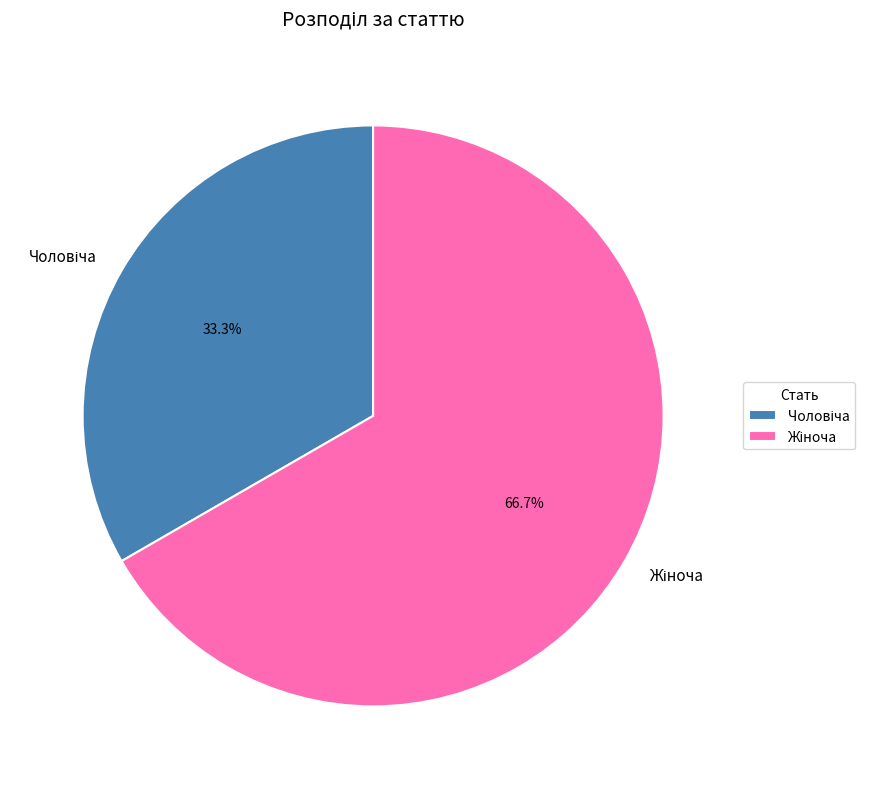

Does any single category account for the majority?

Yes